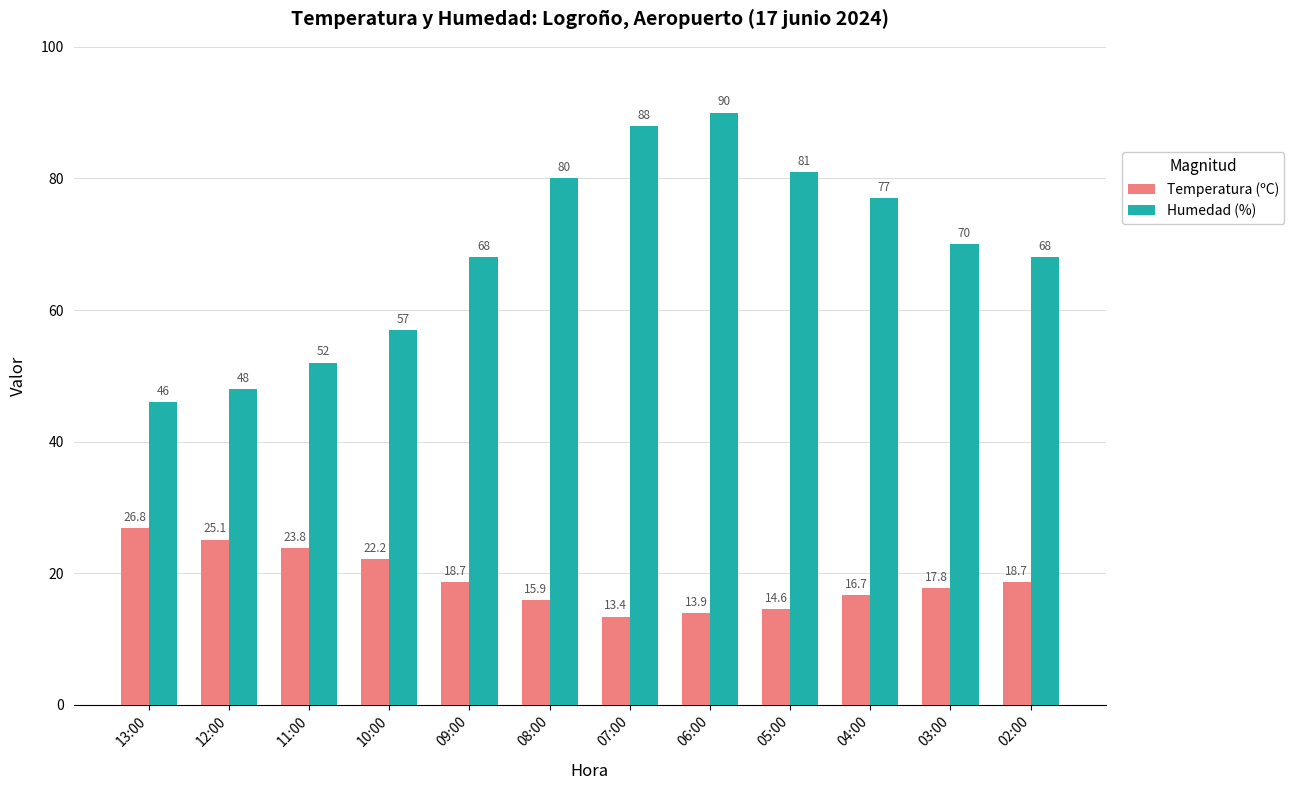

What is the difference between the maximum and minimum values in the Humedad (%) series?

44.0